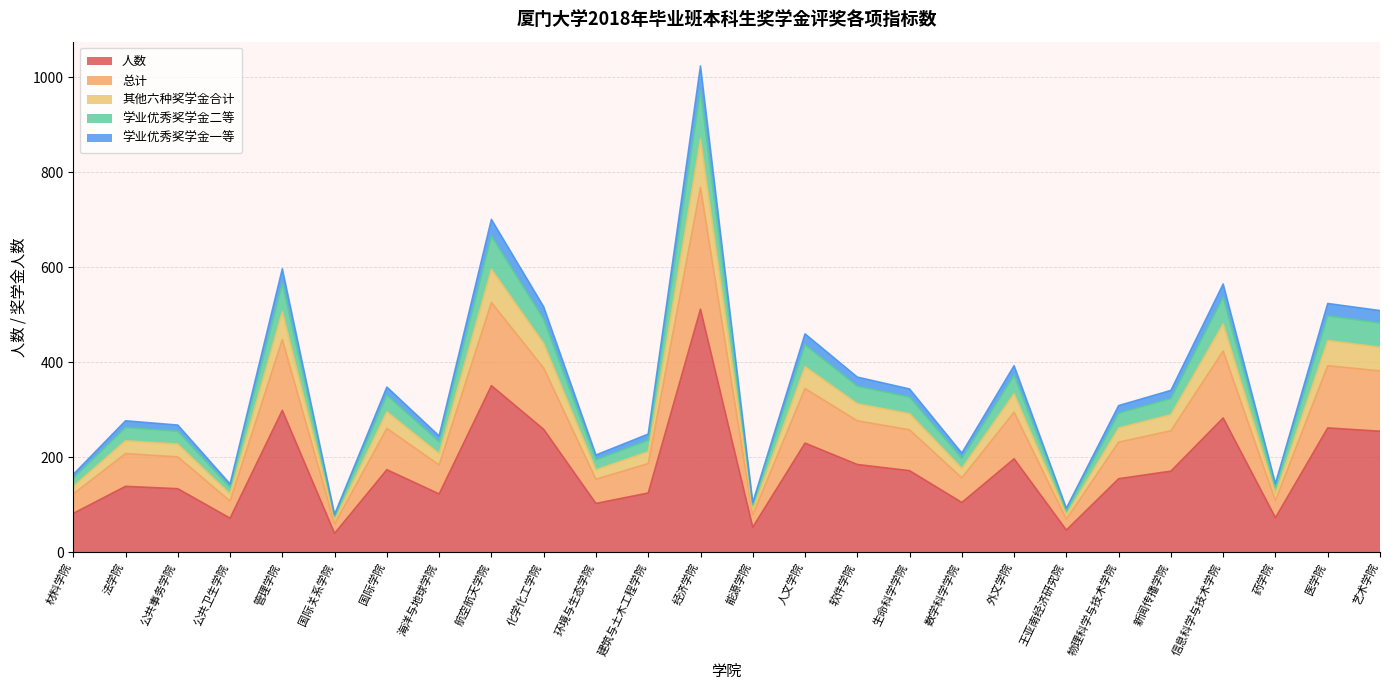

How many data points does each series have?

26